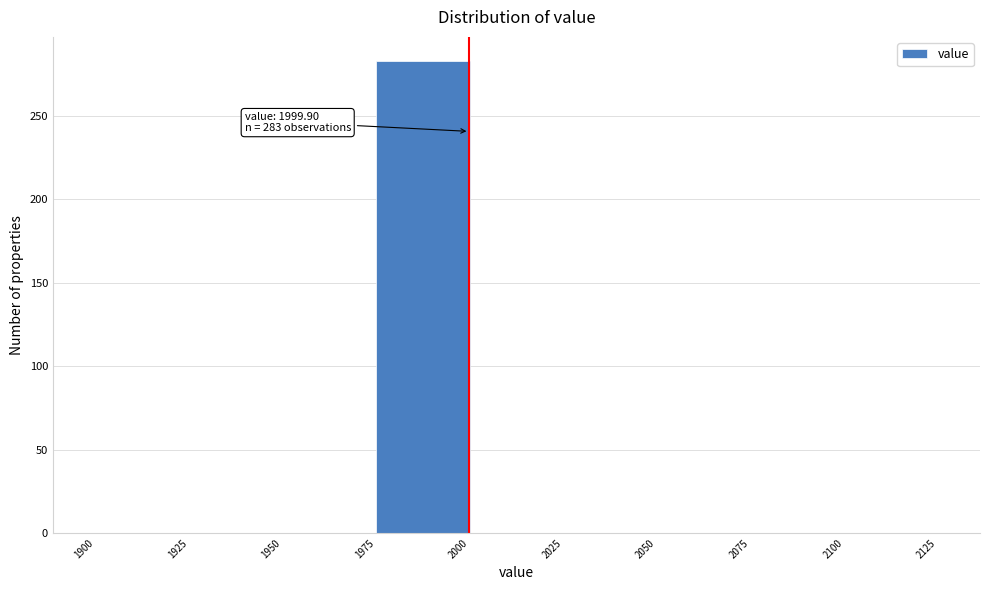

Over which range of the x-axis is the bar tallest?

1975 to 2000